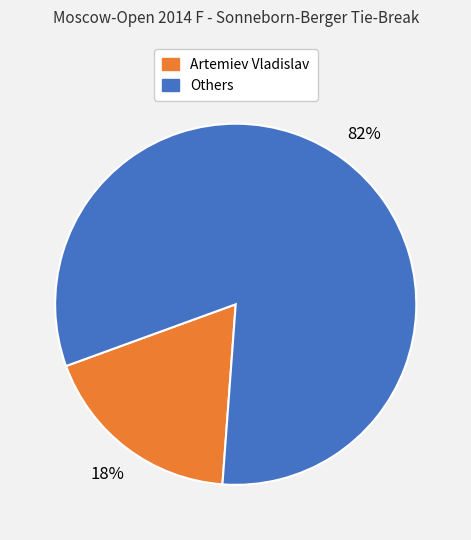

Count the number of slices in the pie.

2